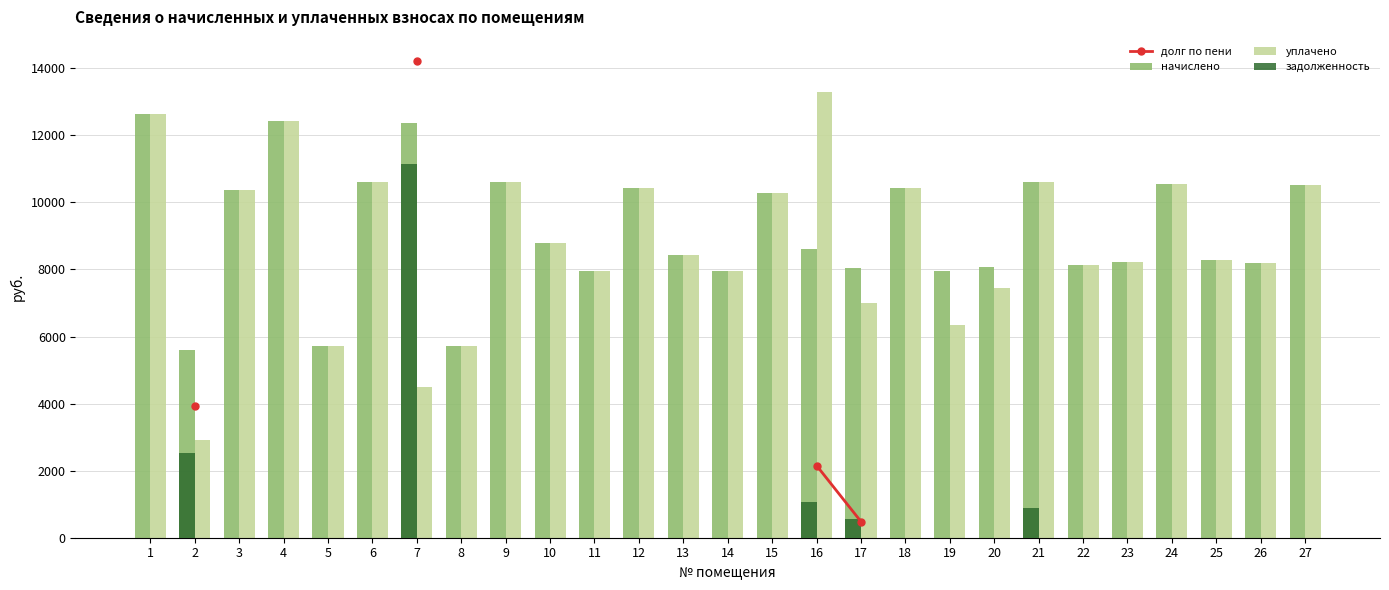

How many distinct data groups are displayed?

4